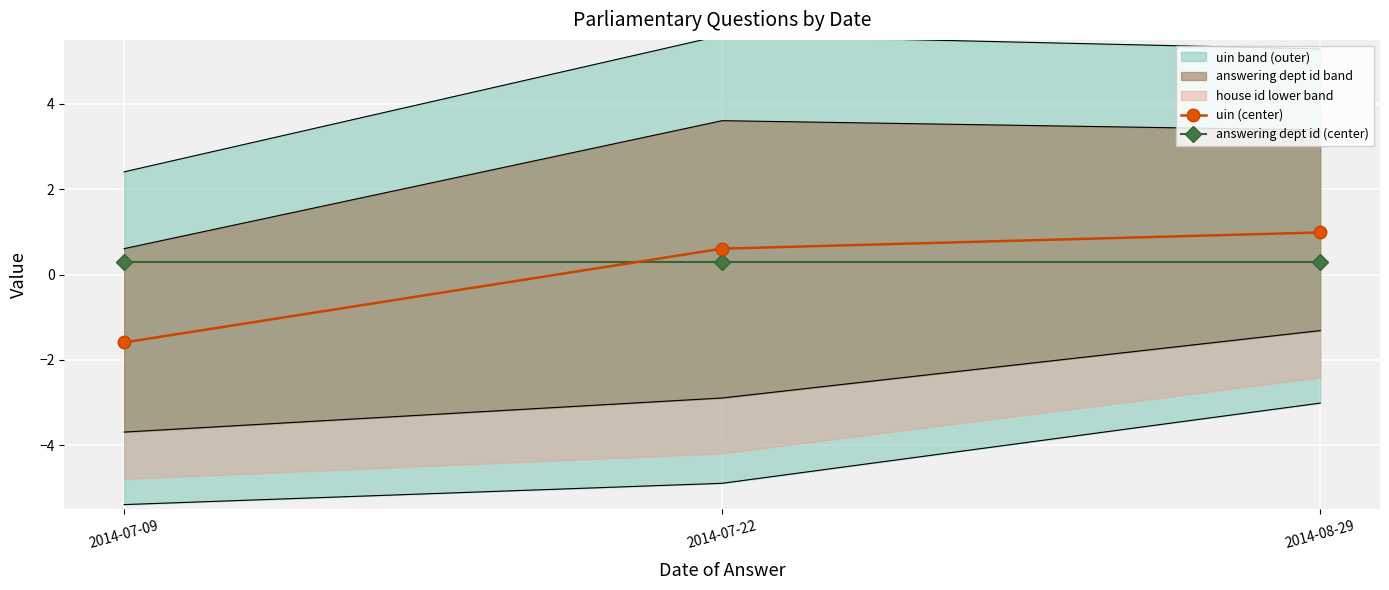

What is the maximum value shown in the chart?

1.0